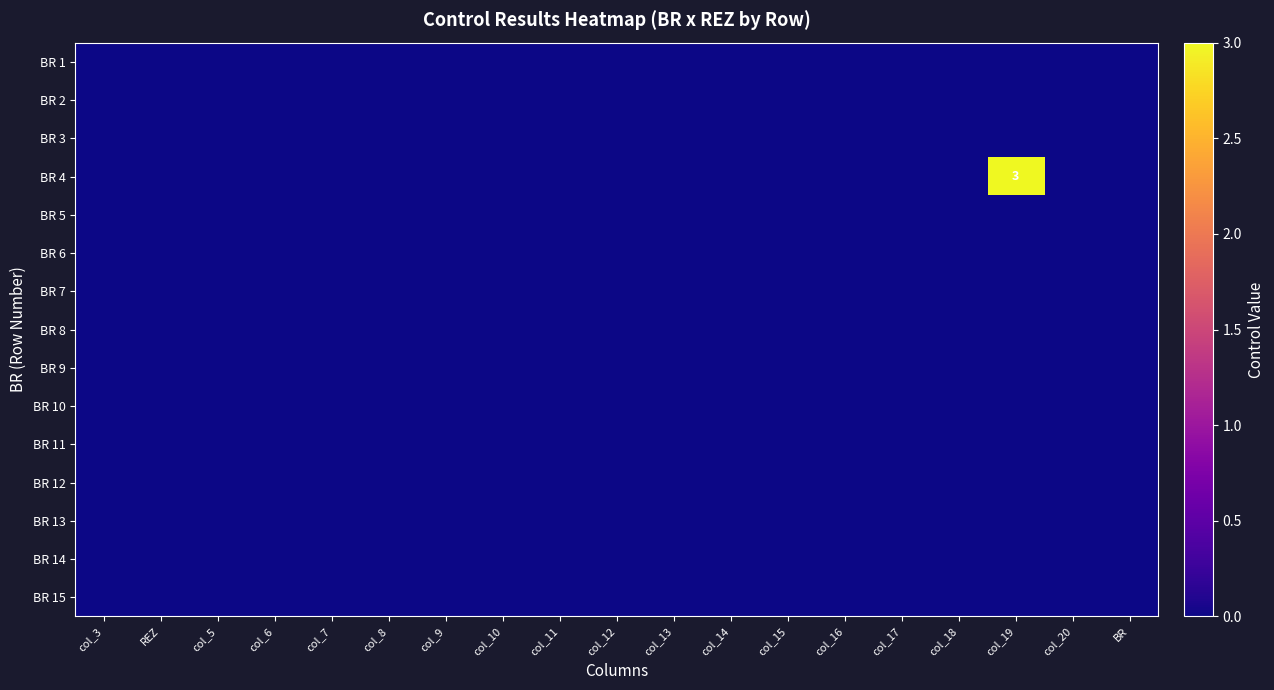

Rank the series by their maximum value, from highest to lowest.

BR 4, BR 1, BR 2, BR 3, BR 5, BR 6, BR 7, BR 8, BR 9, BR 10, BR 11, BR 12, BR 13, BR 14, BR 15